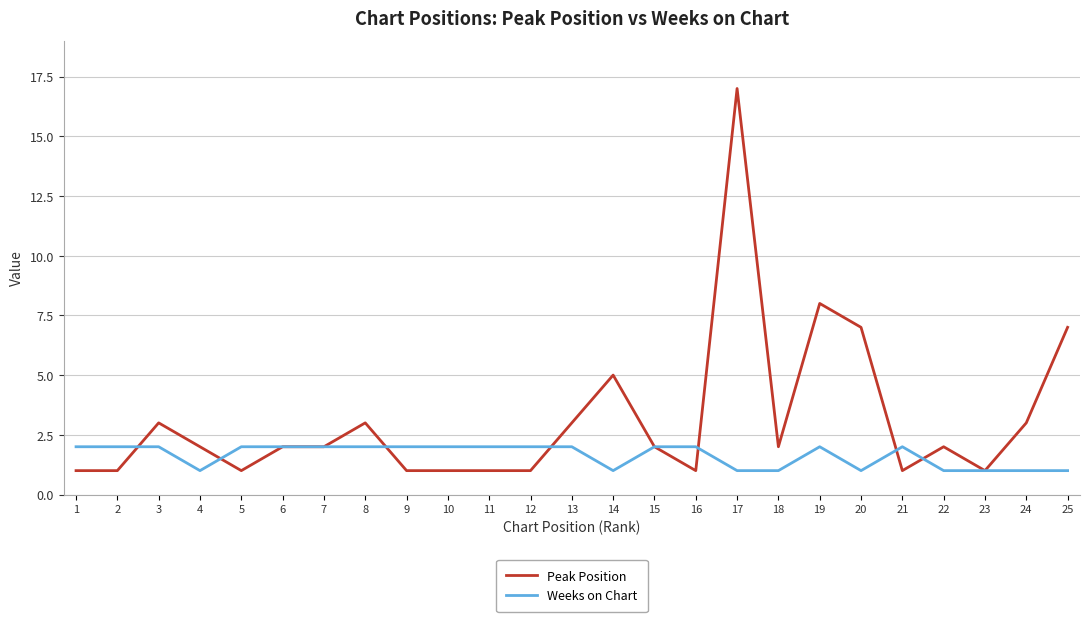

How many lines are shown in the chart?

2